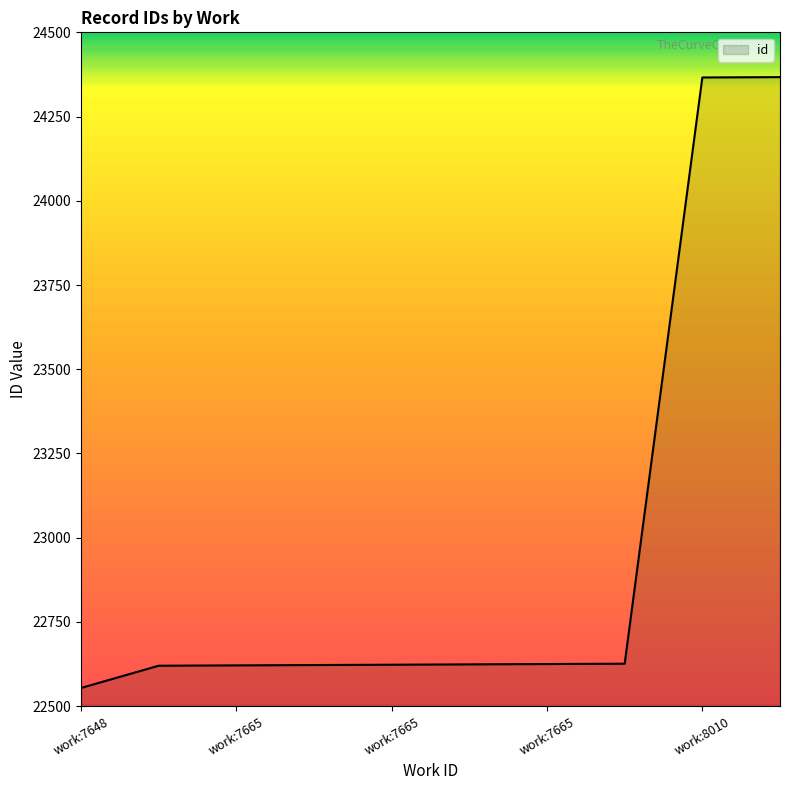

What is the maximum value shown in the chart?

24367